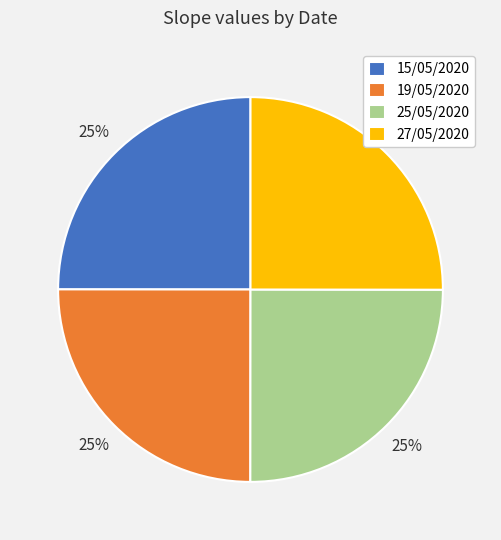

To the nearest percent, what is the average slice percentage?

25%